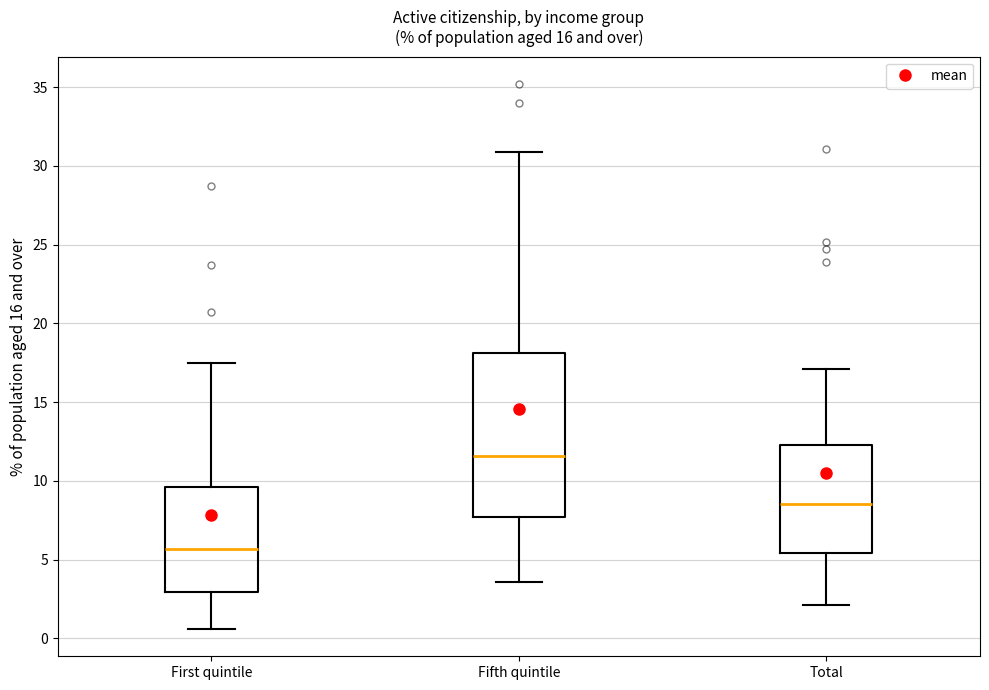

Reading left to right, transcribe this box plot: for each box, give where its median line is, the range the box spans, and where its two whiskers end, as read against the y-axis. The values are not printed on the chart, so give them approximately, as read against the axis.

First quintile: median 5.5, box 3.0 to 9.5, whiskers 0.5 to 17.5
Fifth quintile: median 11.5, box 7.5 to 18.0, whiskers 3.5 to 31.0
Total: median 8.5, box 5.5 to 12.5, whiskers 2.0 to 17.0